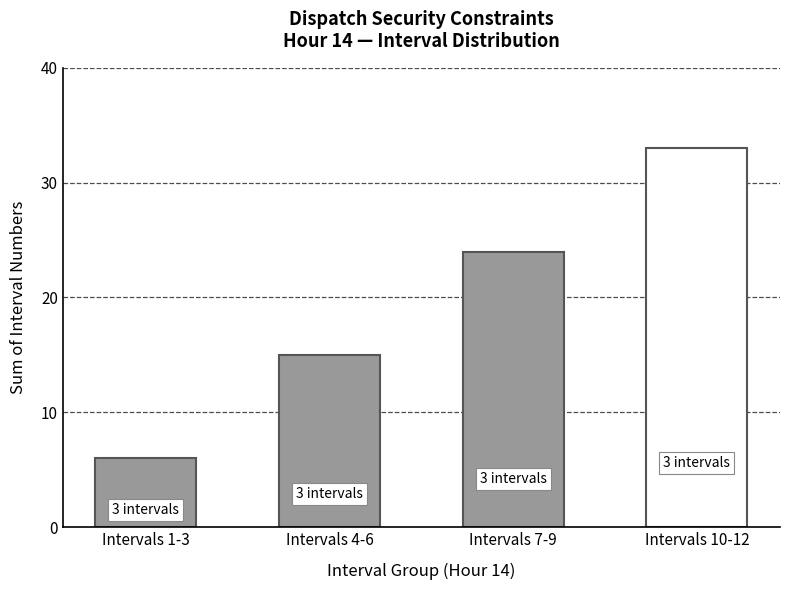

What is the smallest value displayed?

6